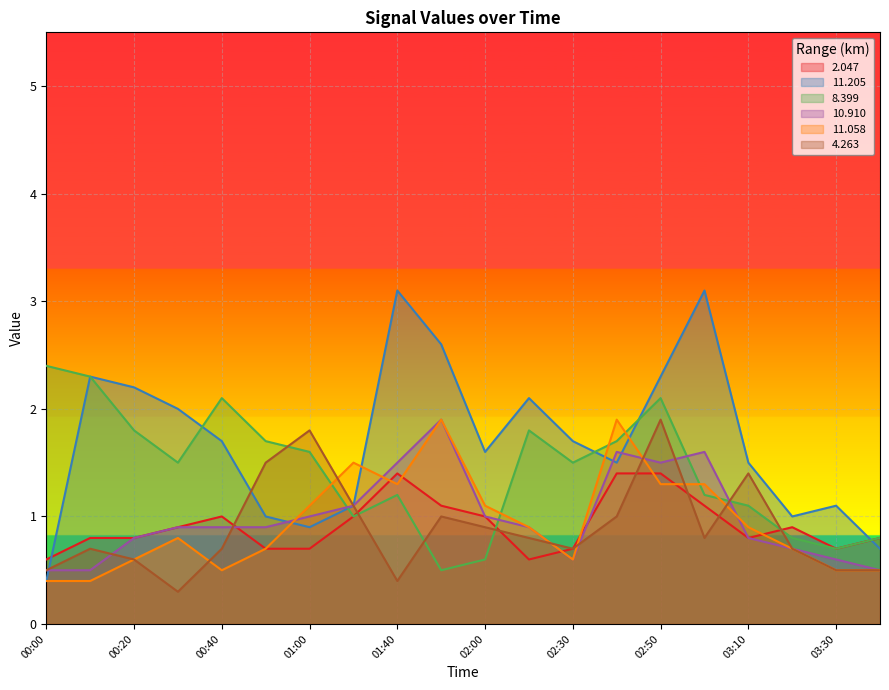

At which category is the sum across all series the highest?

02:50